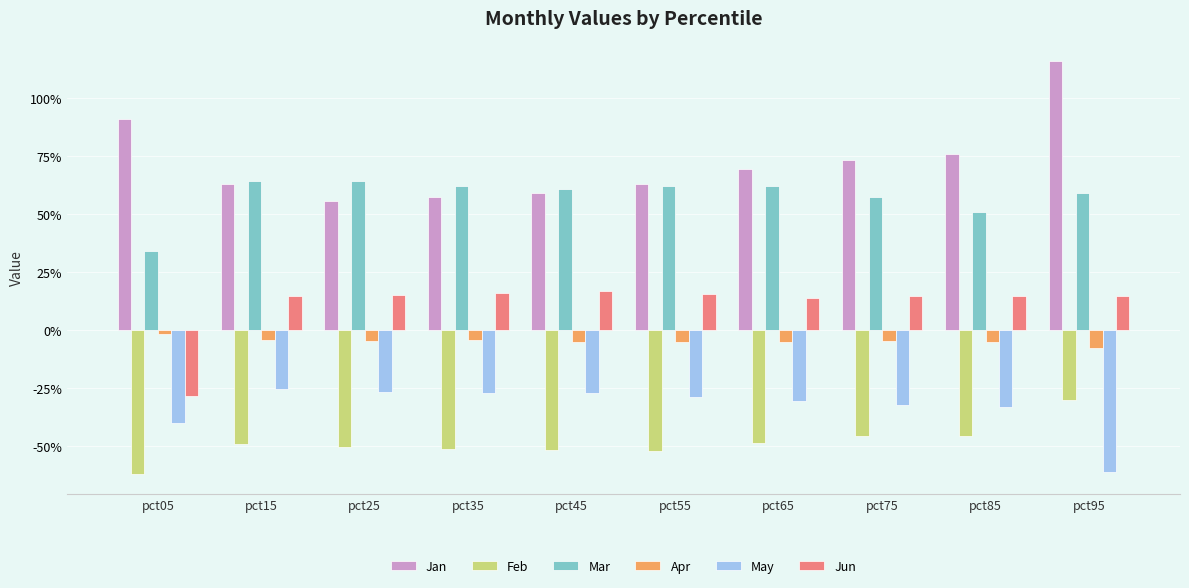

At which category does the chart reach its peak across all series?

pct95